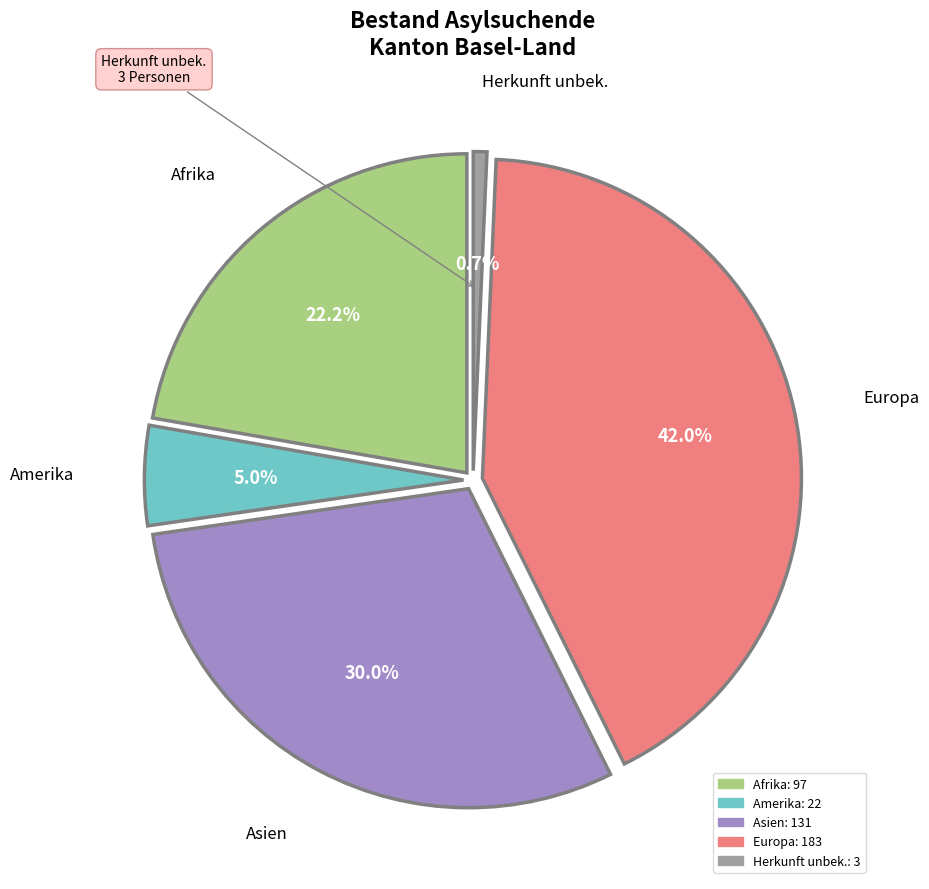

What percentage is the Europa slice, to the nearest percent?

42%